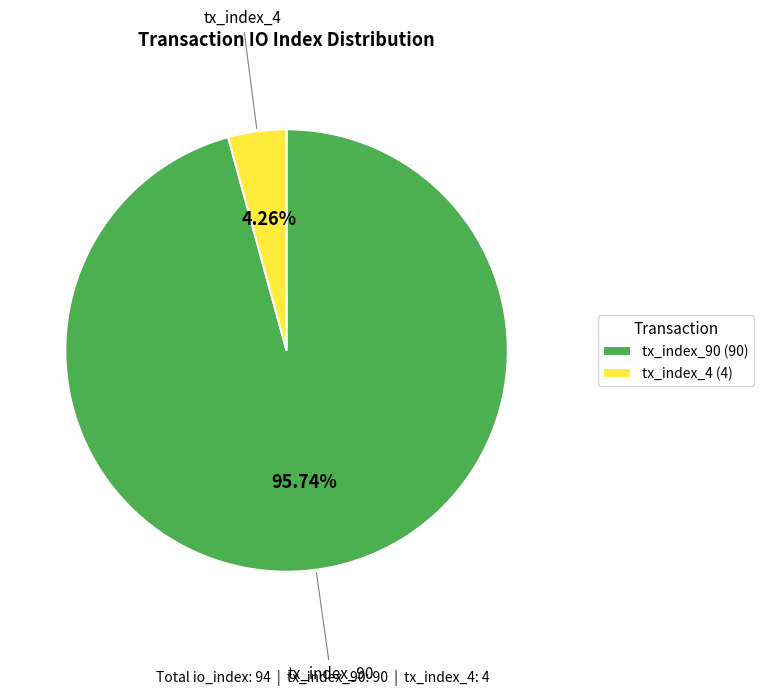

What portion of the pie excludes tx_index_90?

4.3%